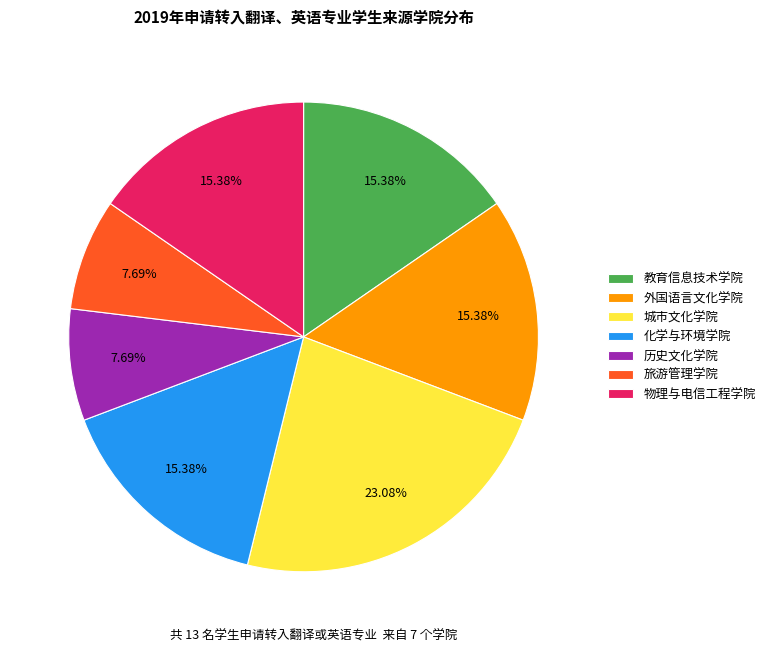

Is there any slice that represents more than half of the pie?

No